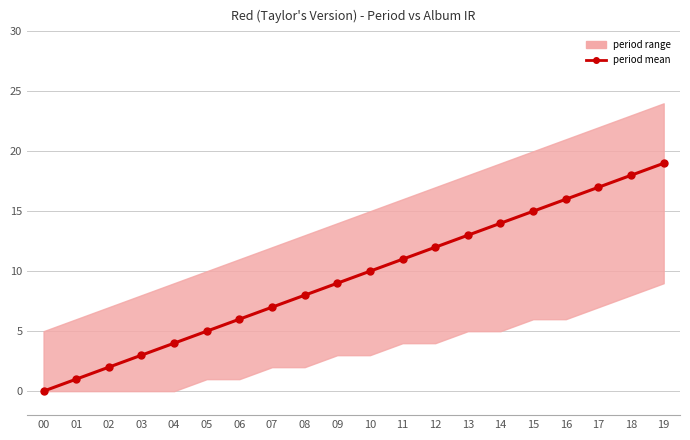

The chart shows a value of 22 at 12. True or false?

False